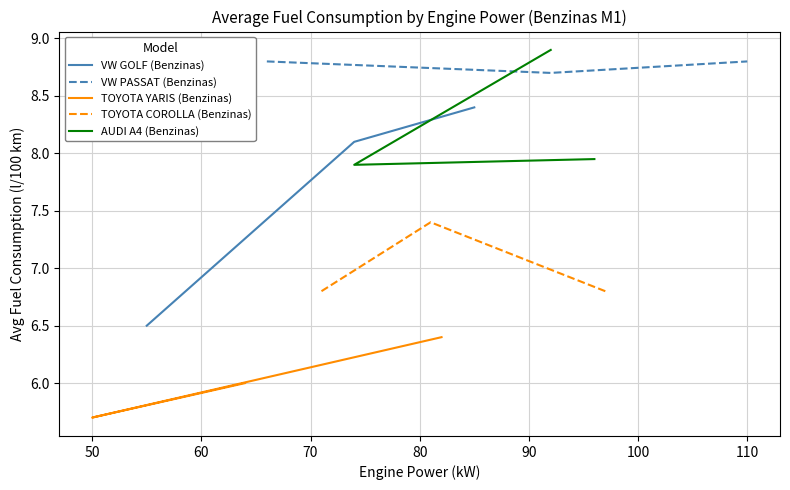

What is the highest value of the VW GOLF (Benzinas) series?

8.4